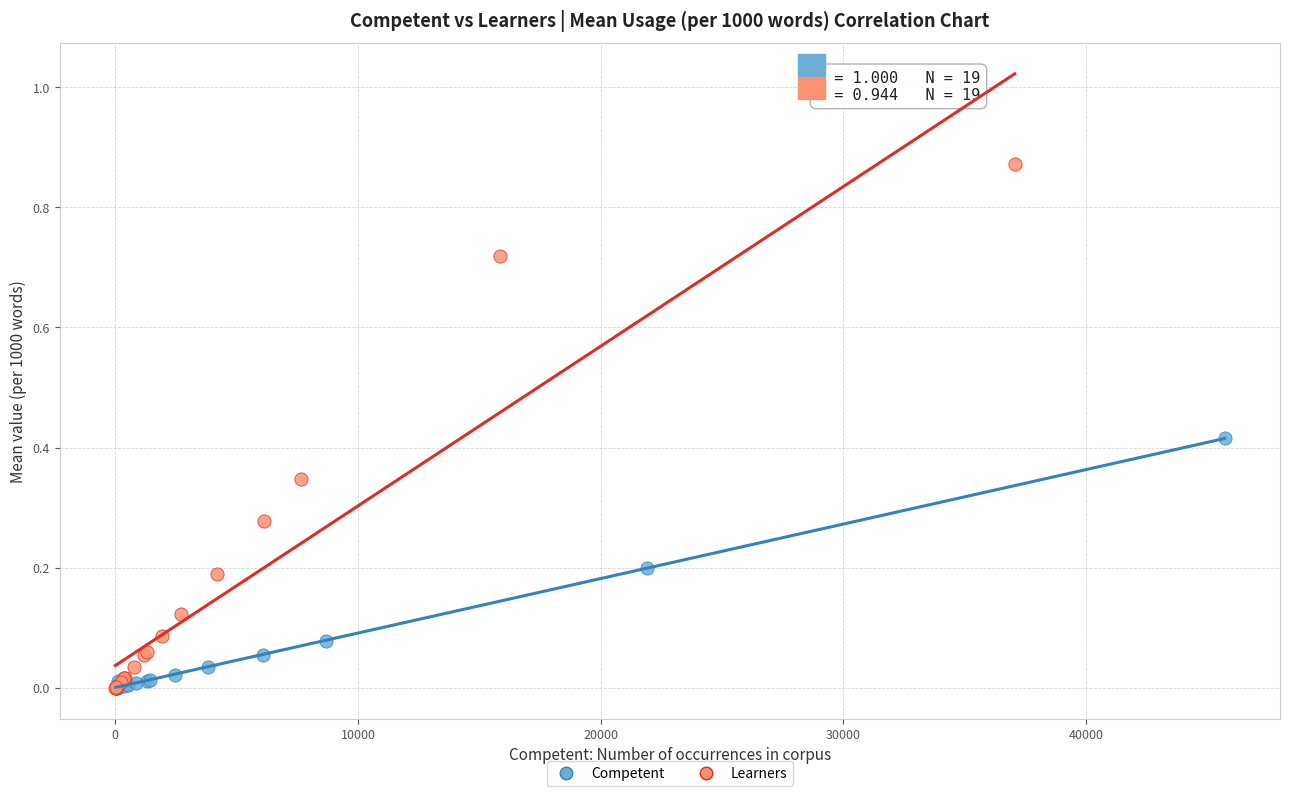

Which series reaches the maximum Y coordinate?

Learners